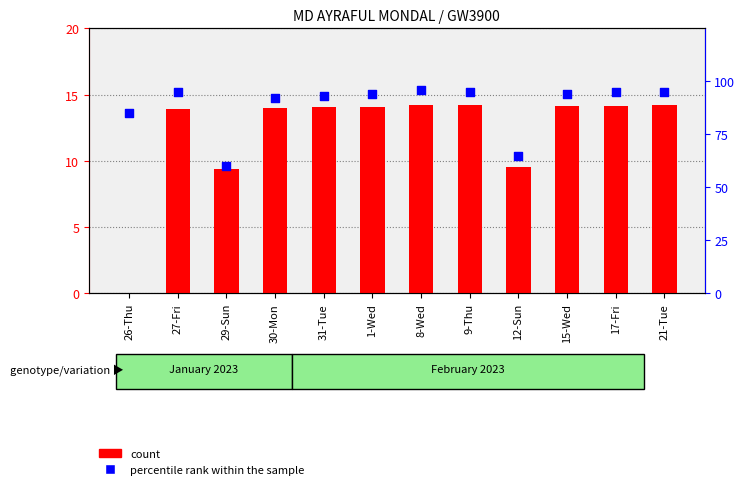

Is the value of percentile rank within the sample at 15-Wed greater than the value of count at 17-Fri?

Yes